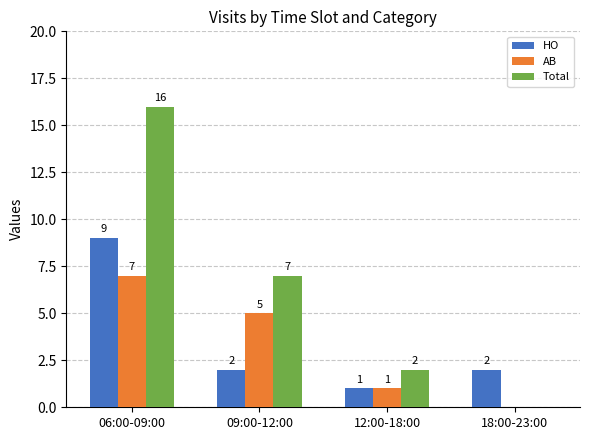

What value does the HO series have at 06:00-09:00?

9